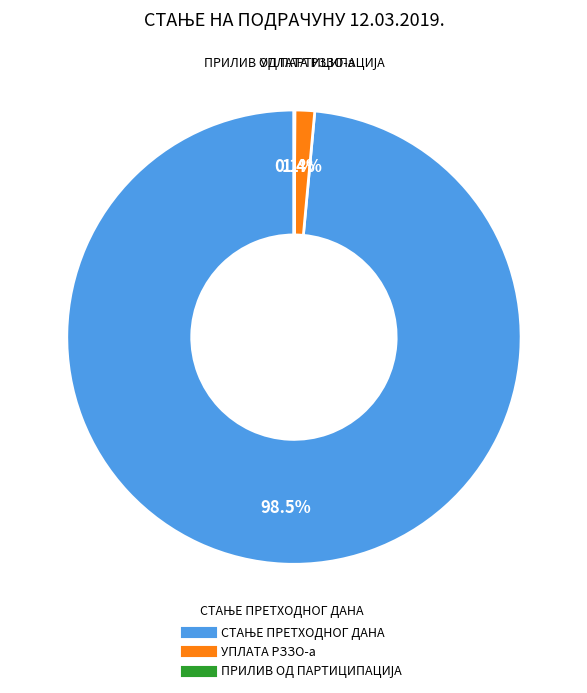

What percentage is NOT represented by УПЛАТА РЗЗО-а?

98.6%